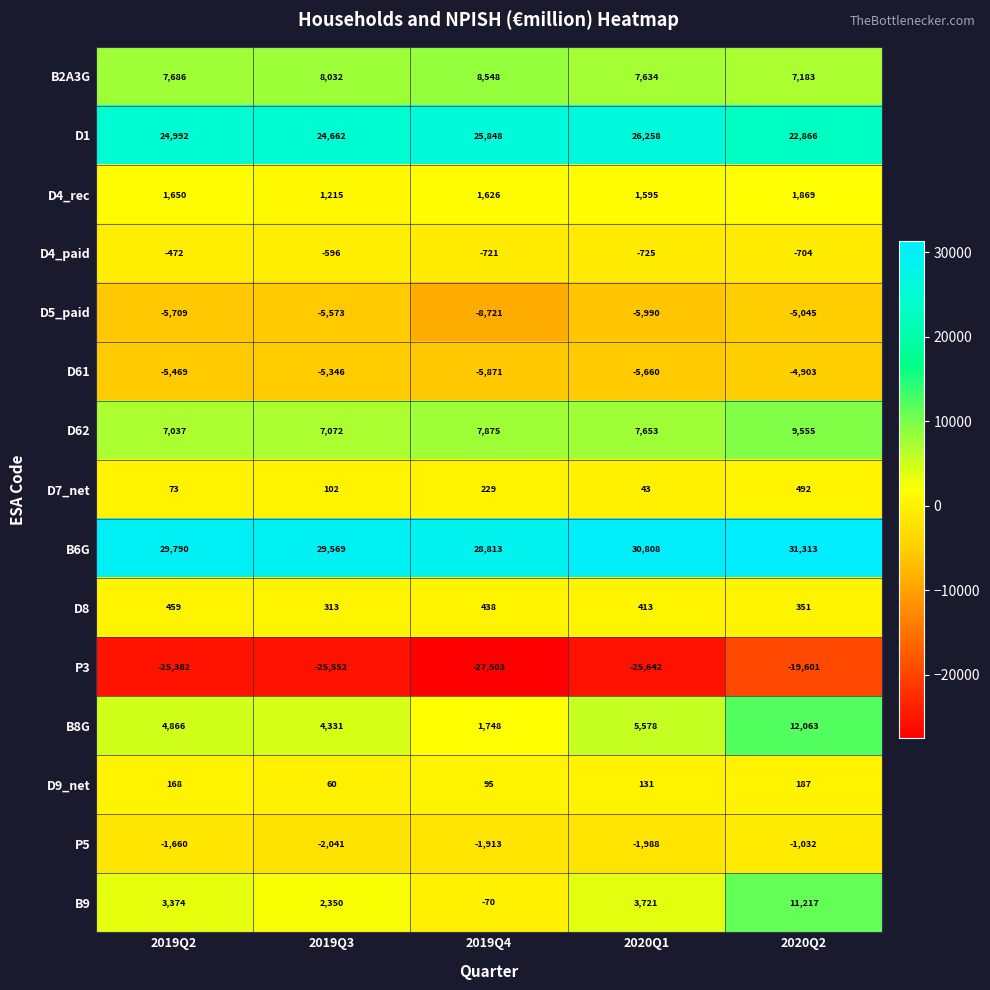

At which category does the chart reach its peak across all series?

2020Q2